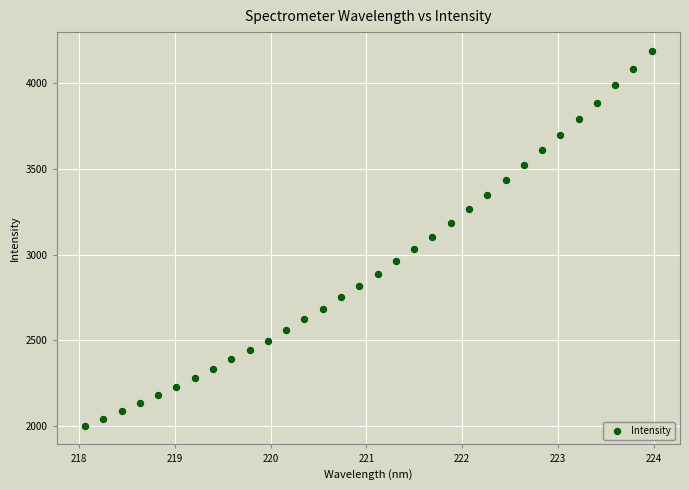

What is the range of X values (max minus min)?

5.9